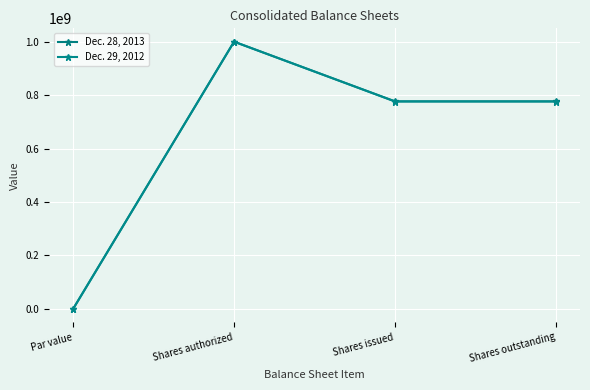

Reading left to right, what are all the values shown in this chart?

Dec. 28, 2013: 1	1000000000	776721000	776721000
Dec. 29, 2012: 1	1000000000	776094000	776094000